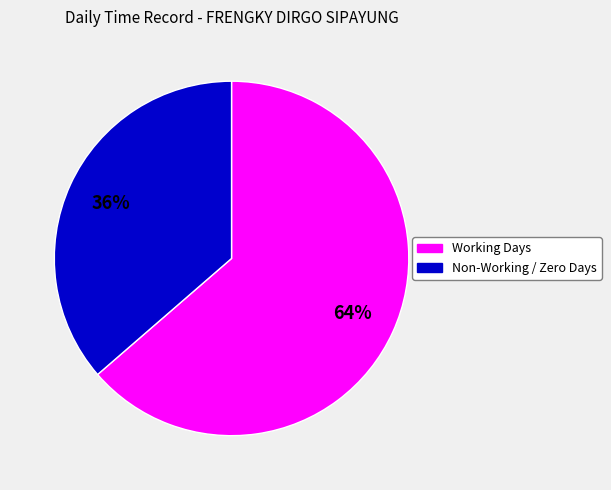

Does any single category account for the majority?

Yes